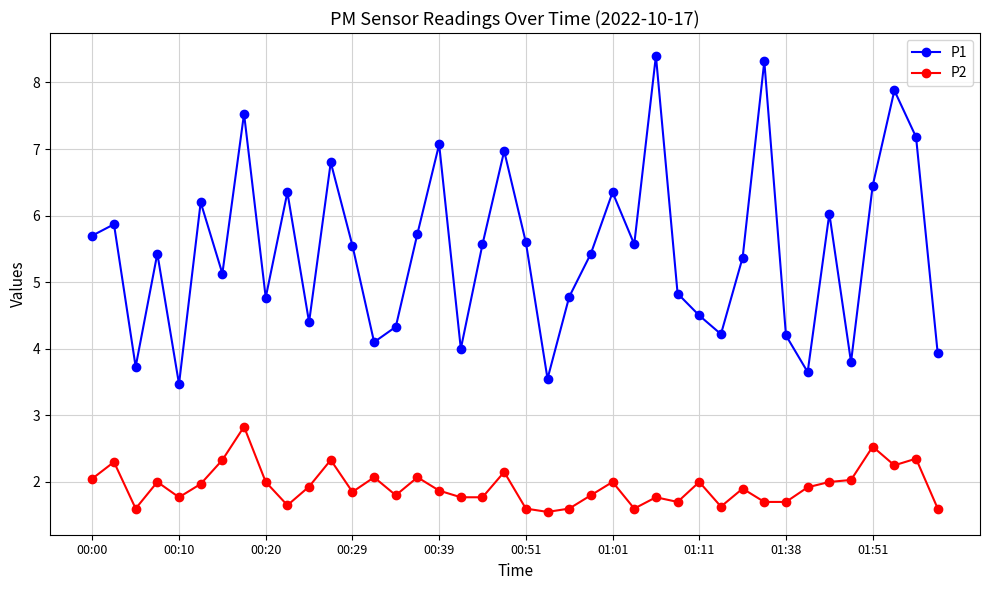

In P1, how many points are higher than both neighbors (excluding endpoints)?

13